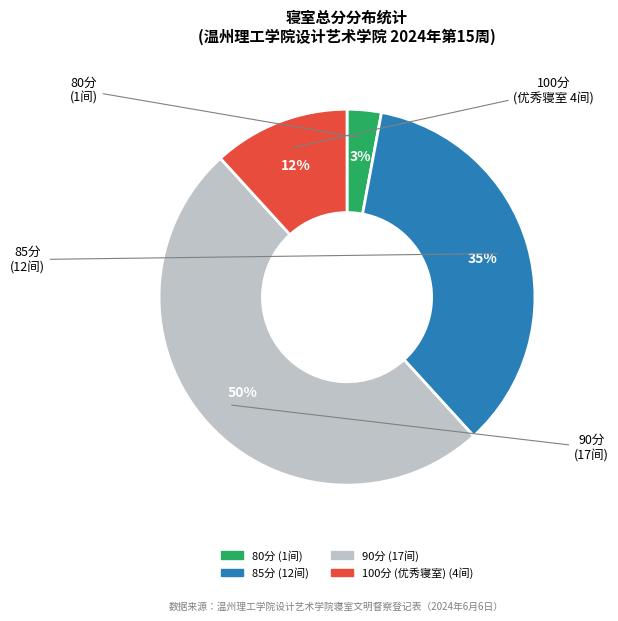

To the nearest percent, what is the difference between the largest and smallest slice percentages?

47%